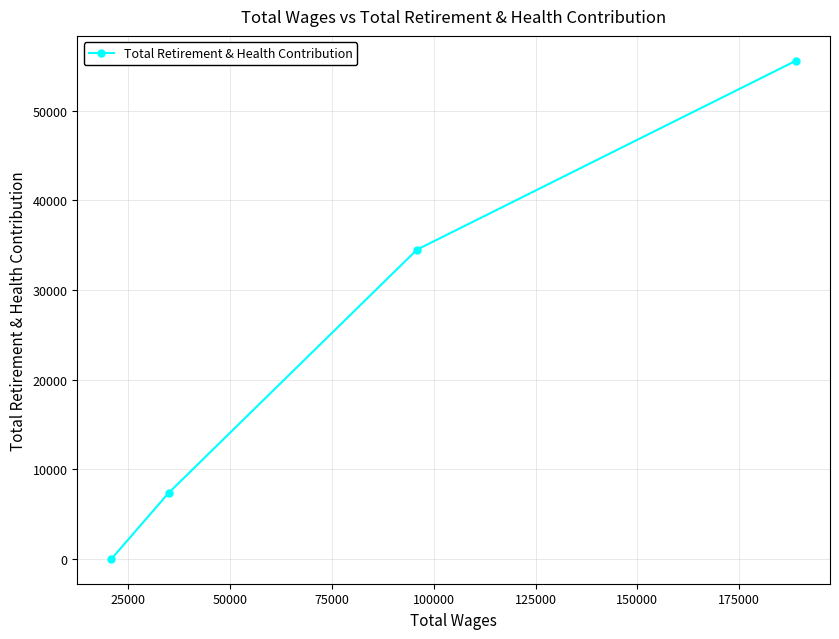

What is the sum of all values?

97443